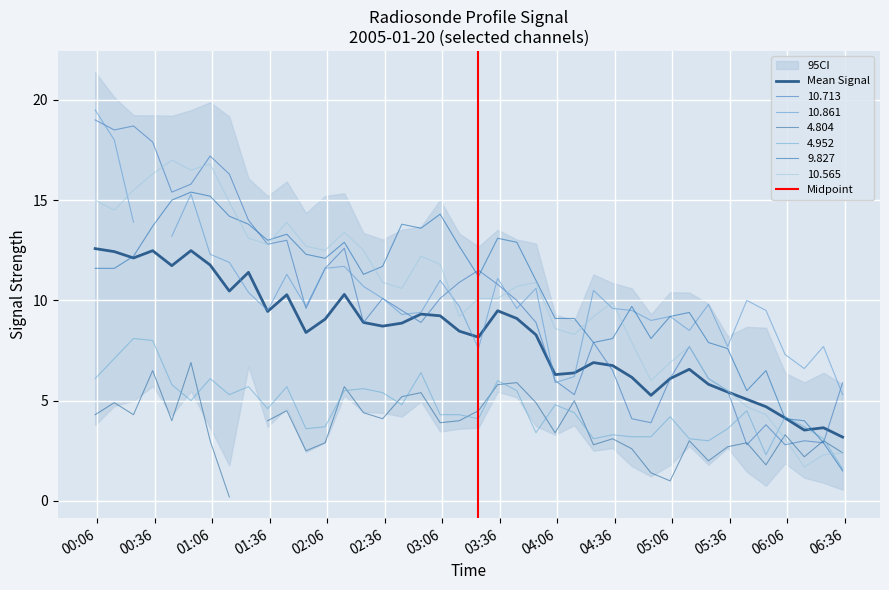

At which label does 4.952 reach its peak?

2005/01/20 00:25